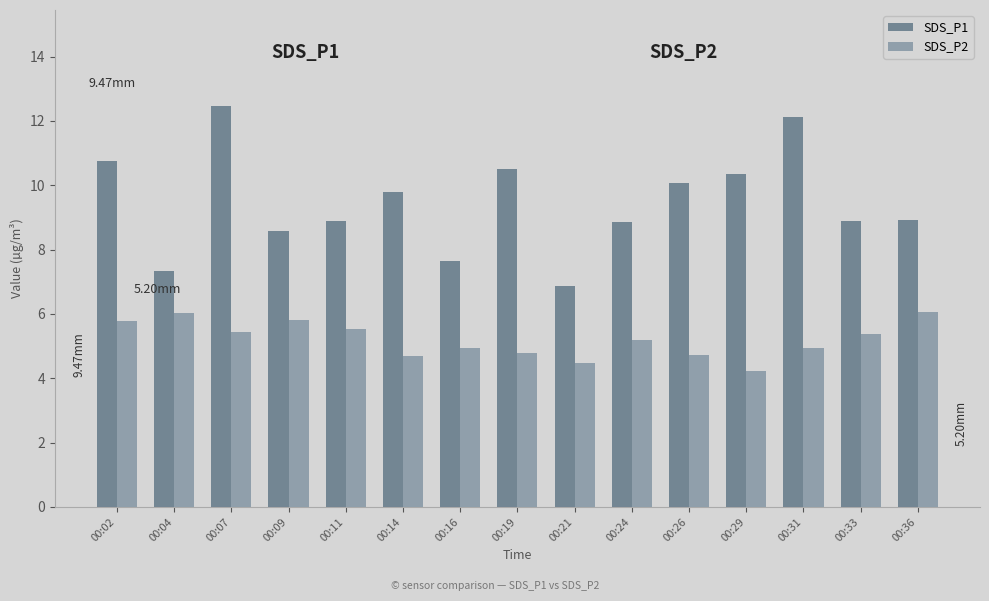

Read the SDS_P2 value at 00:31.

4.9